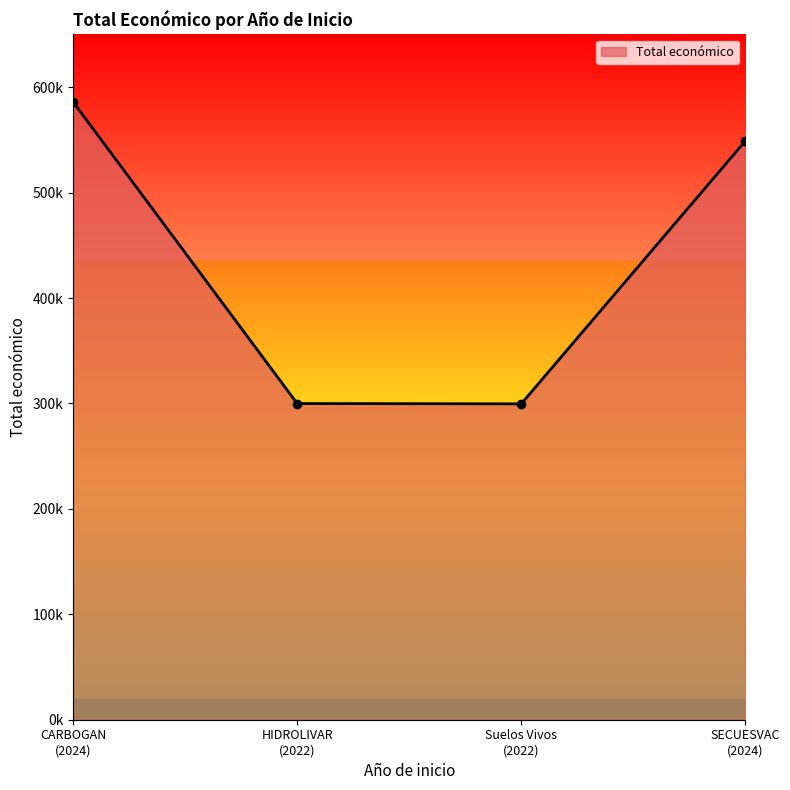

At which category does the chart reach its peak across all series?

CARBOGAN
(2024)